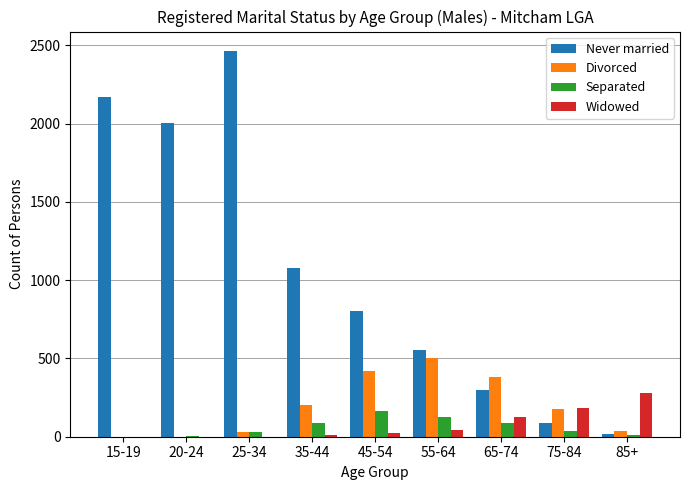

Is the value of Widowed at 35-44 greater than the value of Never married at 65-74?

No